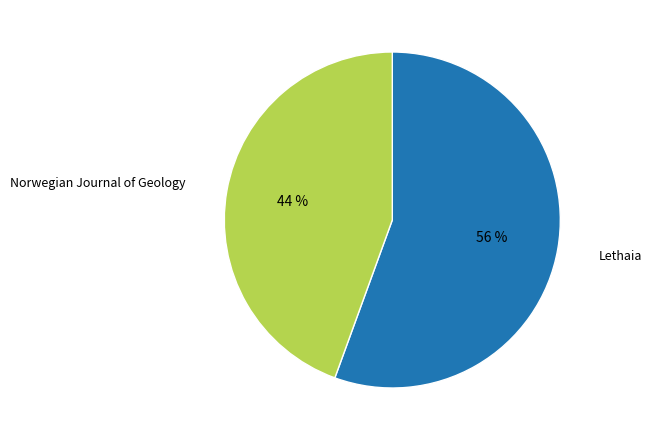

To the nearest percent, what is the average slice percentage?

50%